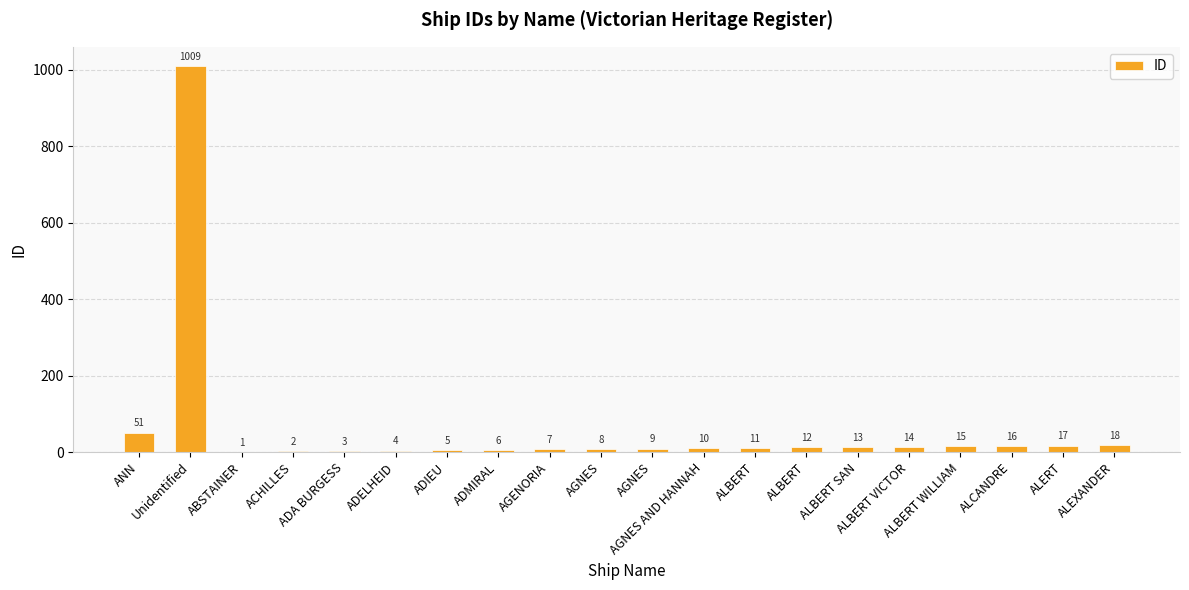

What is the minimum value shown in the chart?

1